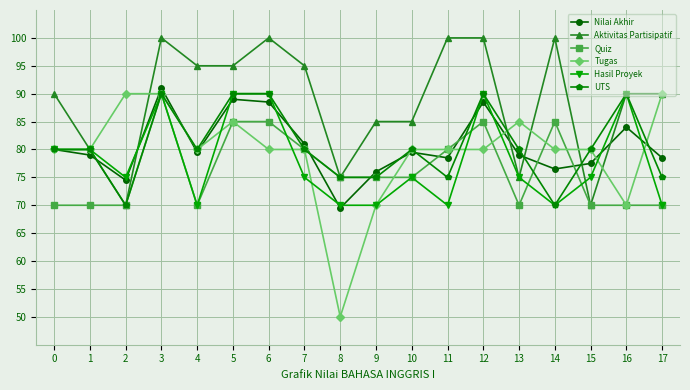

What is the value of the Hasil Proyek point at the 7th from the left?

90.0